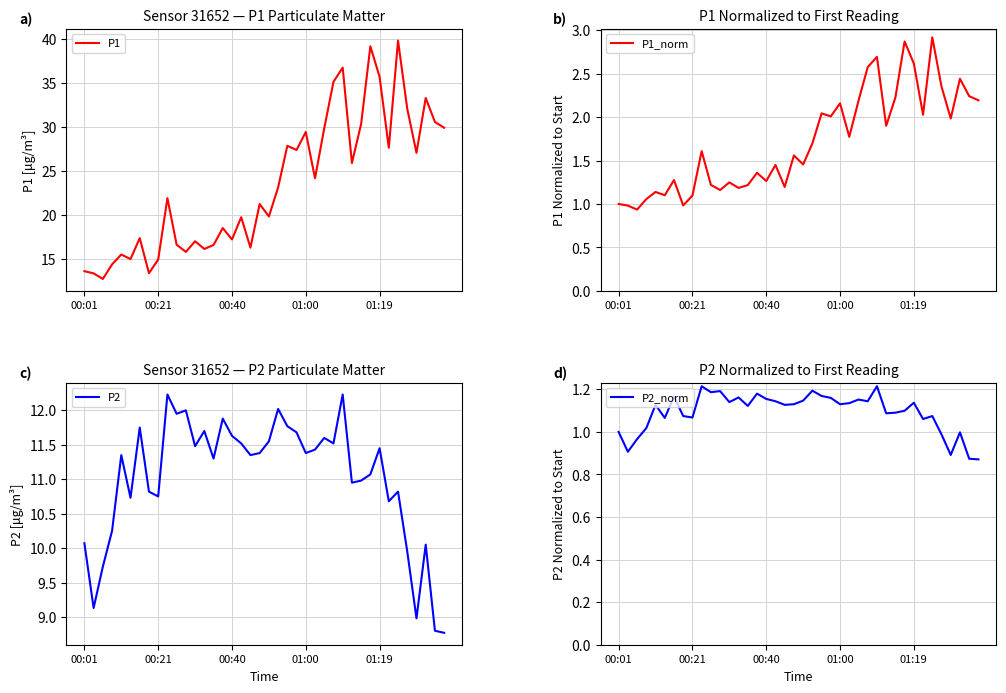

True or false: P2 and P2_norm intersect in this chart.

False